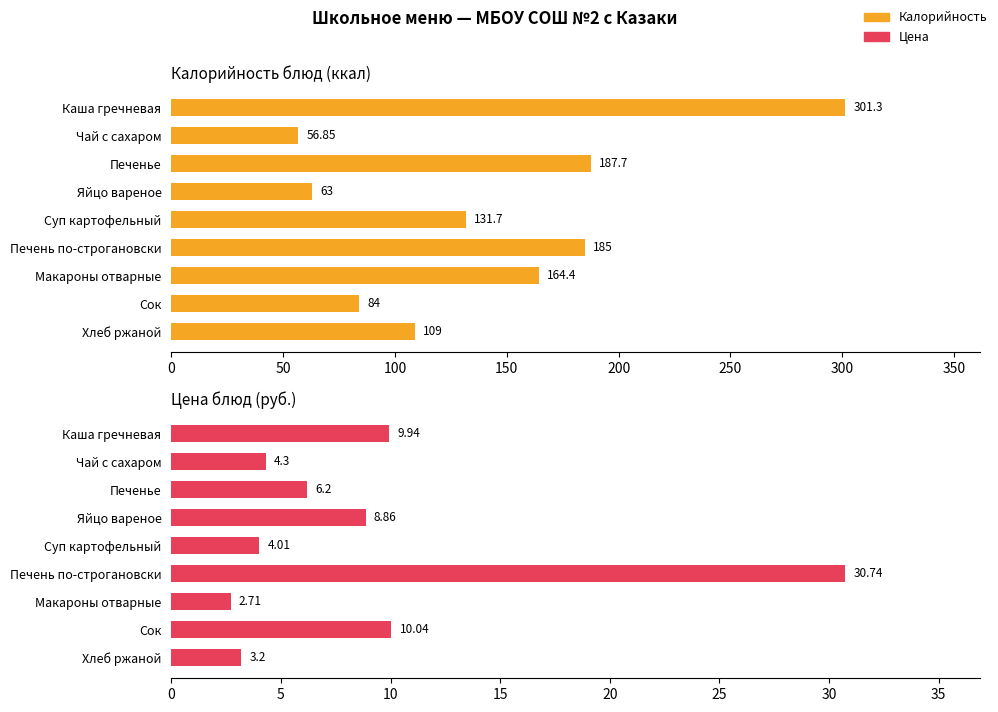

Is the value of Калорийность at Суп картофельный greater than the value of Цена at Каша гречневая?

Yes